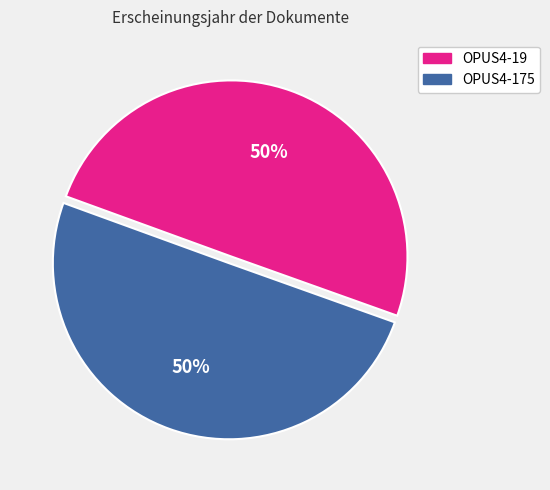

Is the sum of OPUS4-19 and OPUS4-175 greater than half?

Yes